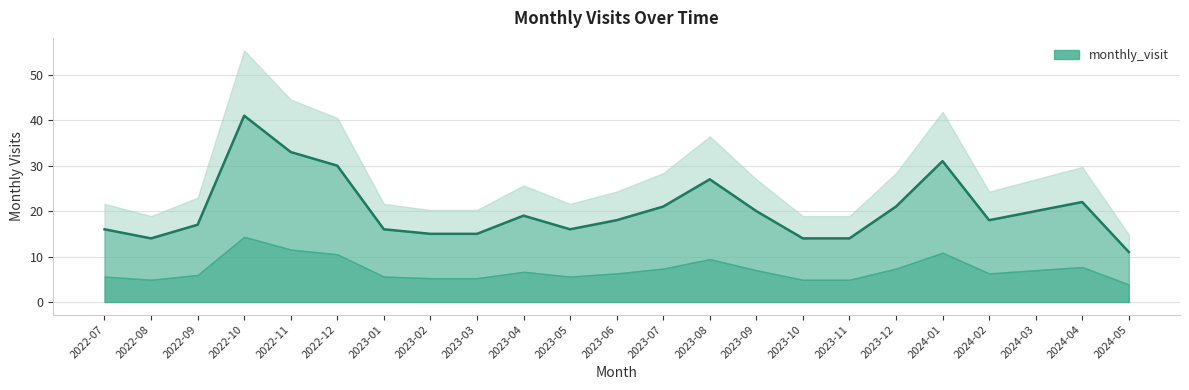

Reading right to left, what are all the values shown in this chart?

2024-05=11	2024-04=22	2024-03=20	2024-02=18	2024-01=31	2023-12=21	2023-11=14	2023-10=14	2023-09=20	2023-08=27	2023-07=21	2023-06=18	2023-05=16	2023-04=19	2023-03=15	2023-02=15	2023-01=16	2022-12=30	2022-11=33	2022-10=41	2022-09=17	2022-08=14	2022-07=16